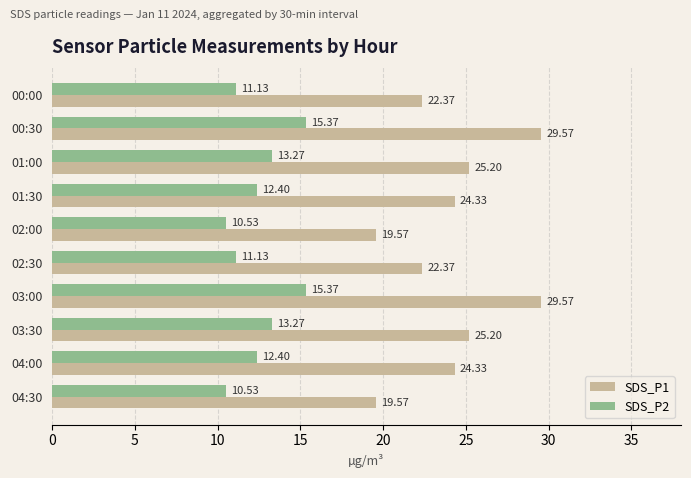

What is the sum of the SDS_P2 values at 04:30 and 03:30?

23.8